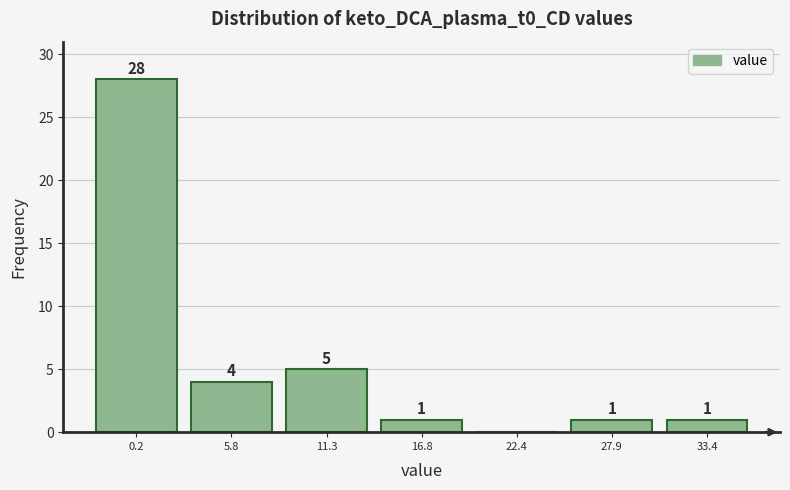

Reading right to left, list all the values displayed in this chart.

33.4=1	27.9=1	22.4=0	16.8=1	11.3=5	5.8=4	0.2=28